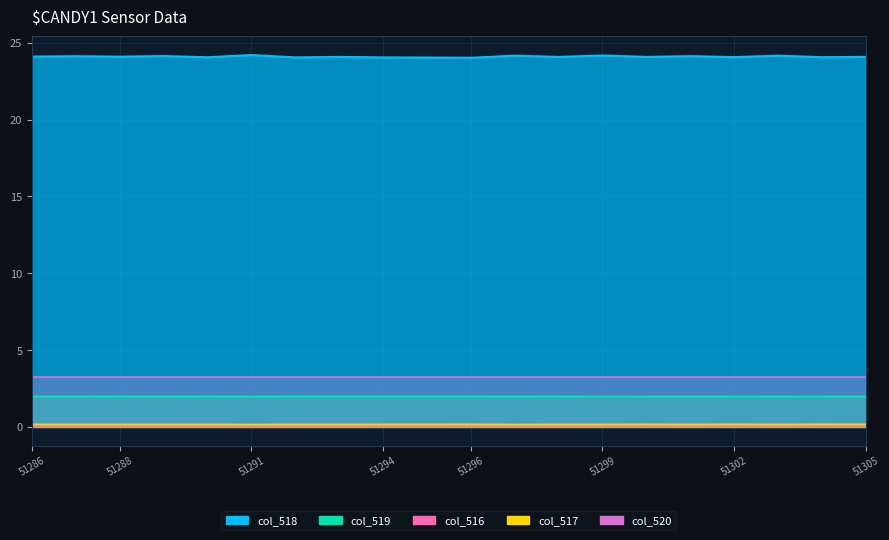

At how many categories does at least one series exceed 16?

20